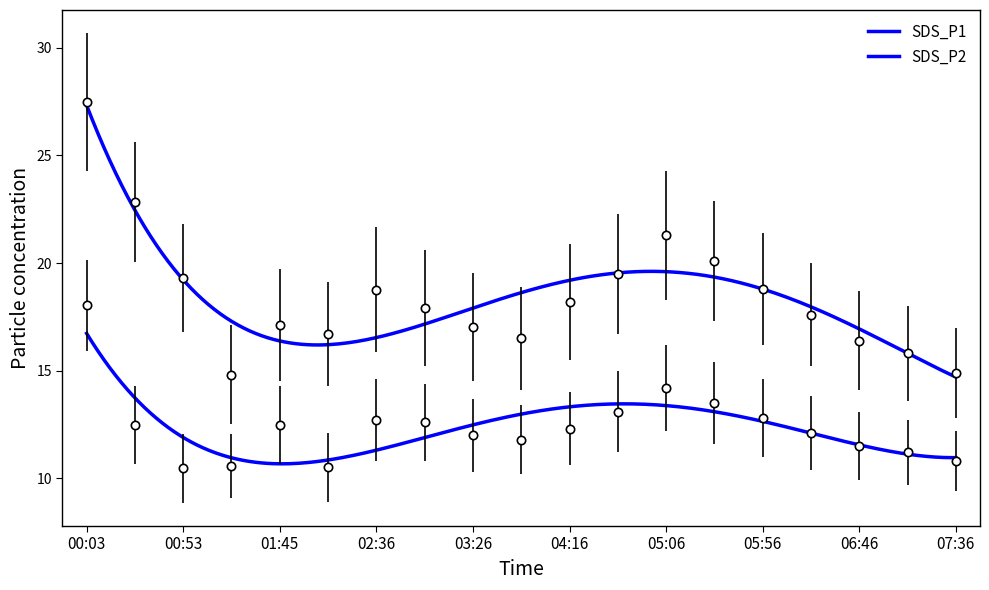

Reading left to right, transcribe all the data shown in this chart.

SDS_P1: 27.5	22.8	19.3	14.8	17.1	16.7	18.8	17.9	17.0	16.5	18.2	19.5	21.3	20.1	18.8	17.6	16.4	15.8	14.9
SDS_P2: 18.0	12.5	10.5	10.6	12.5	10.5	12.7	12.6	12.0	11.8	12.3	13.1	14.2	13.5	12.8	12.1	11.5	11.2	10.8